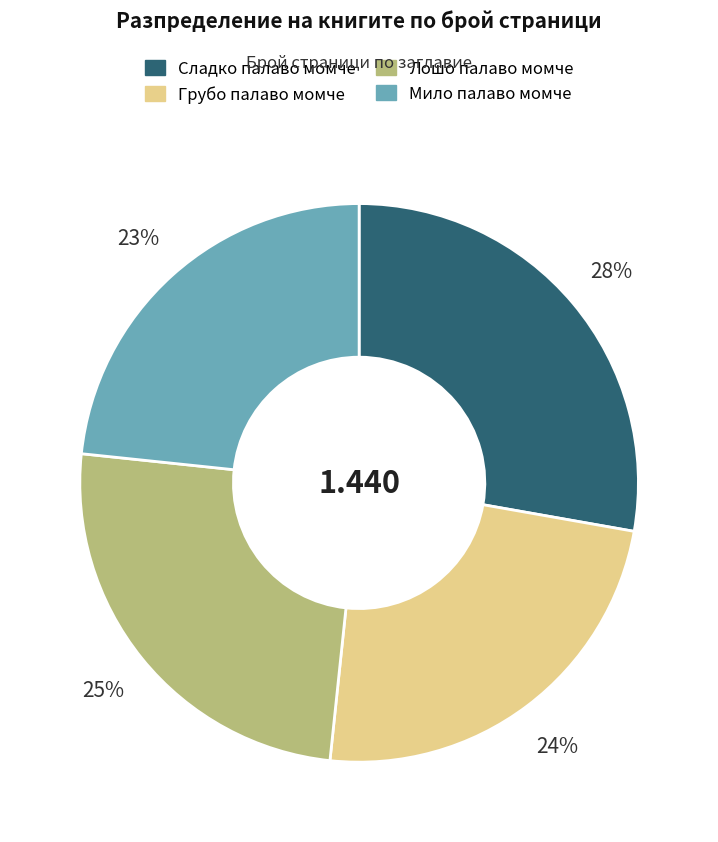

What is the ratio of the value at Мило палаво момче to the value at Грубо палаво момче?

1.0